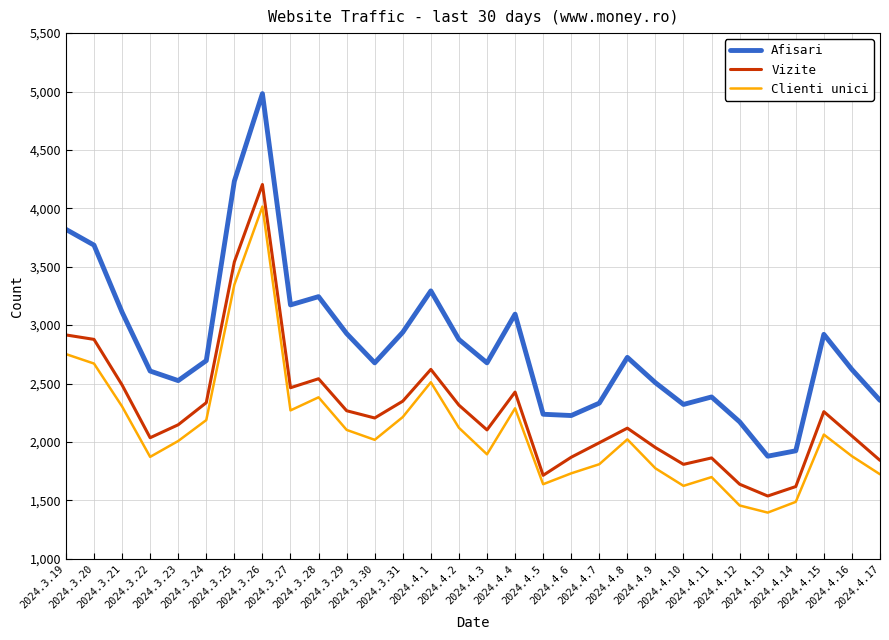

True or false: Afisari and Vizite cross at least once.

False